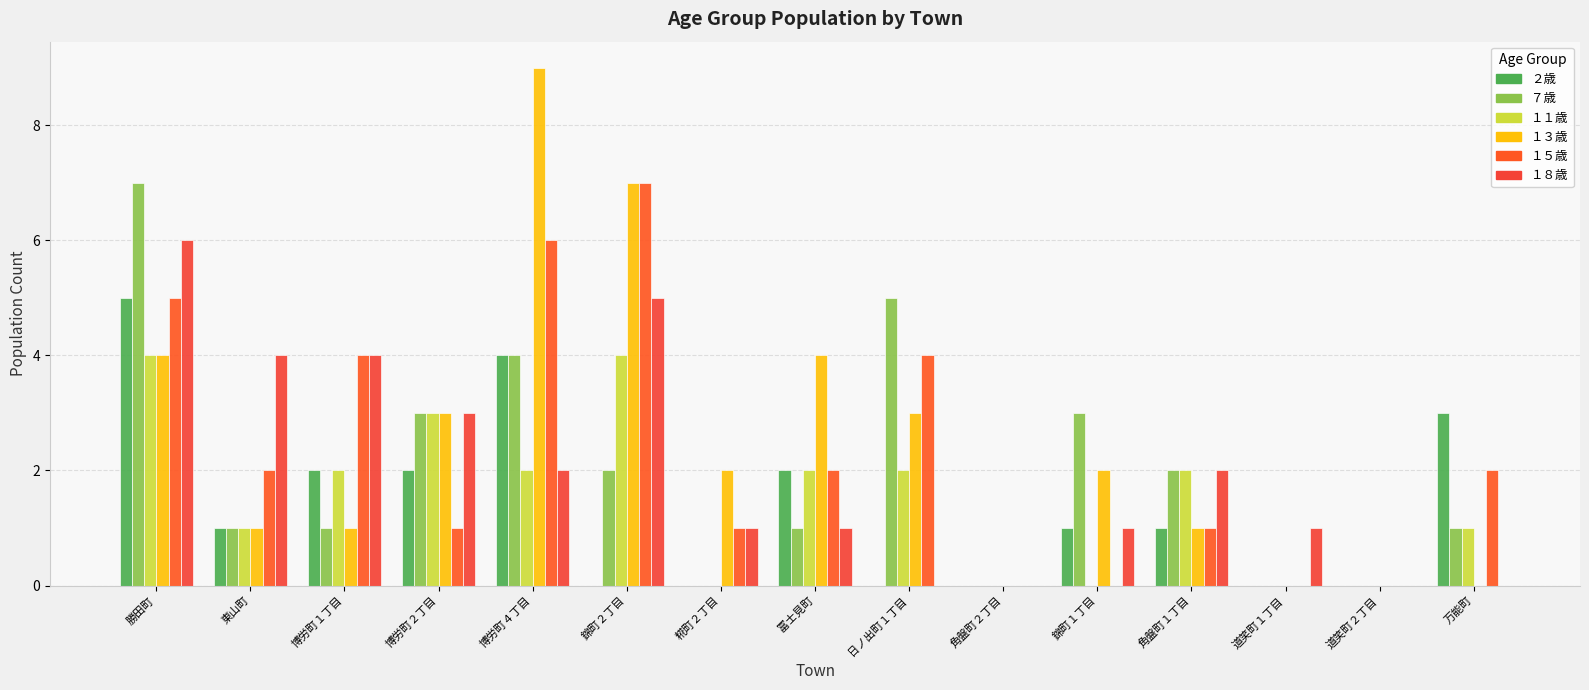

What are all the series names shown in the legend?

２歳, ７歳, １１歳, １３歳, １５歳, １８歳